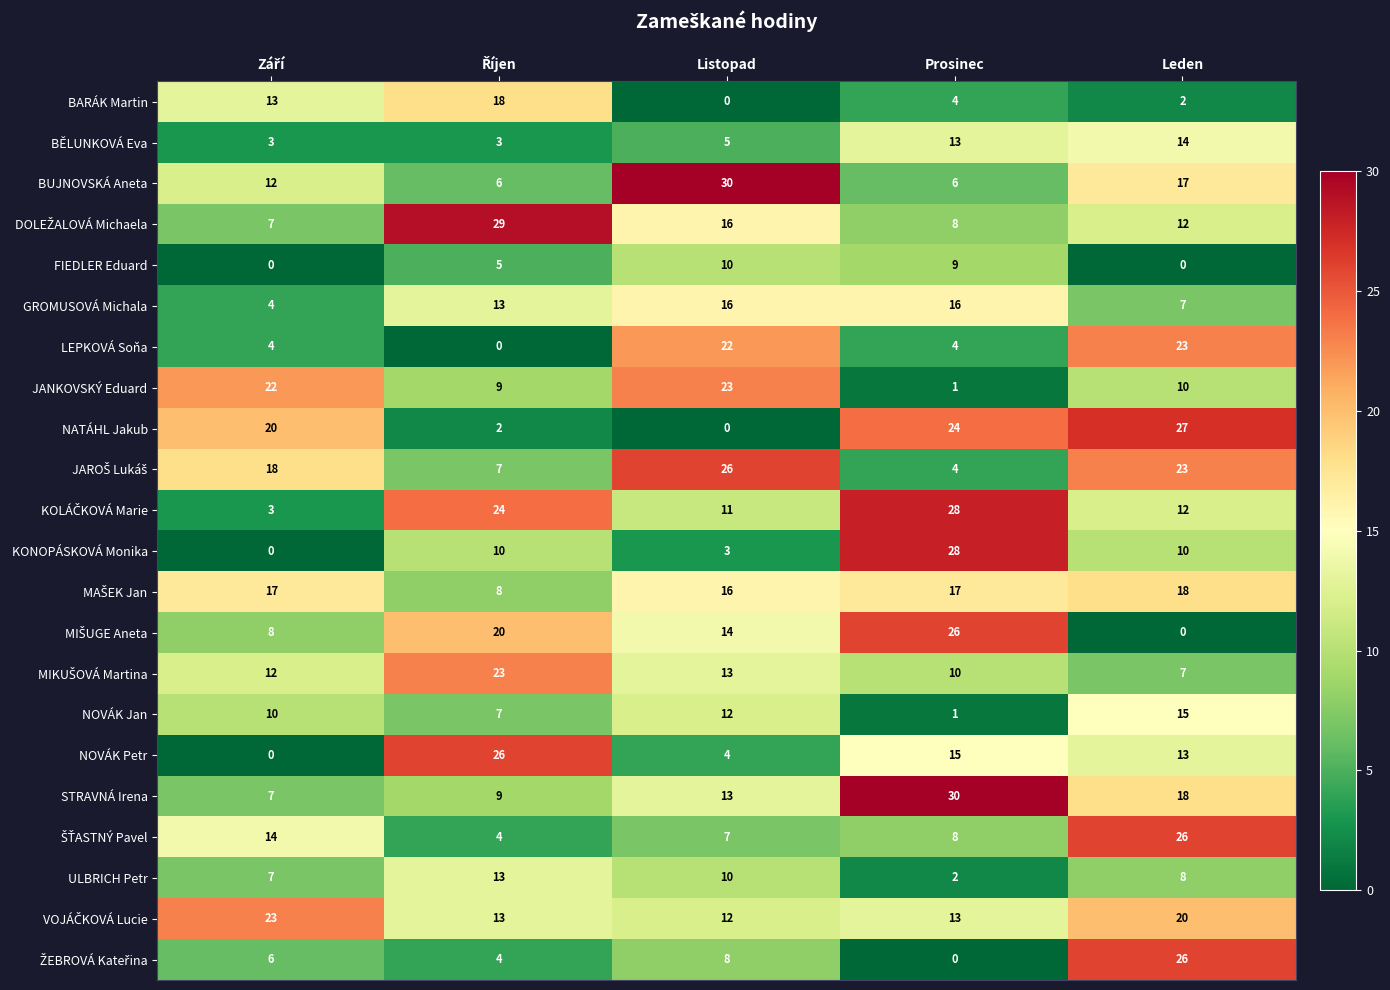

True or false: ULBRICH Petr has a value of 4 at Listopad.

False